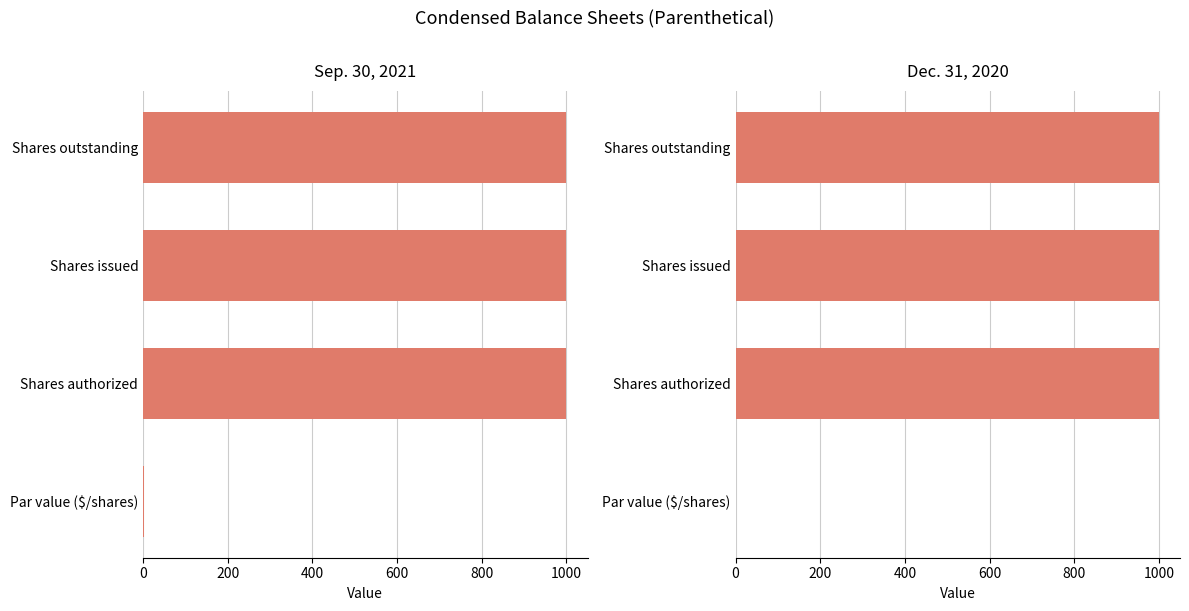

What is the greatest value displayed?

1000